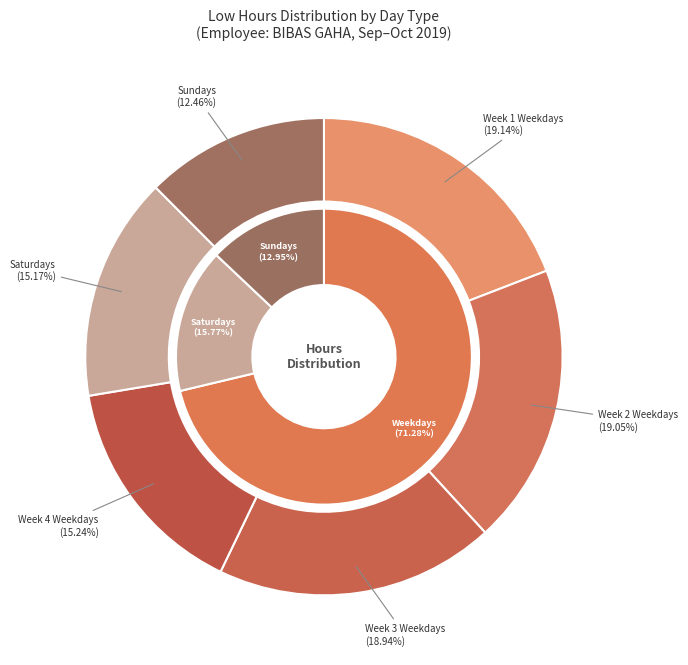

Is 5-Sat the majority of the pie?

No